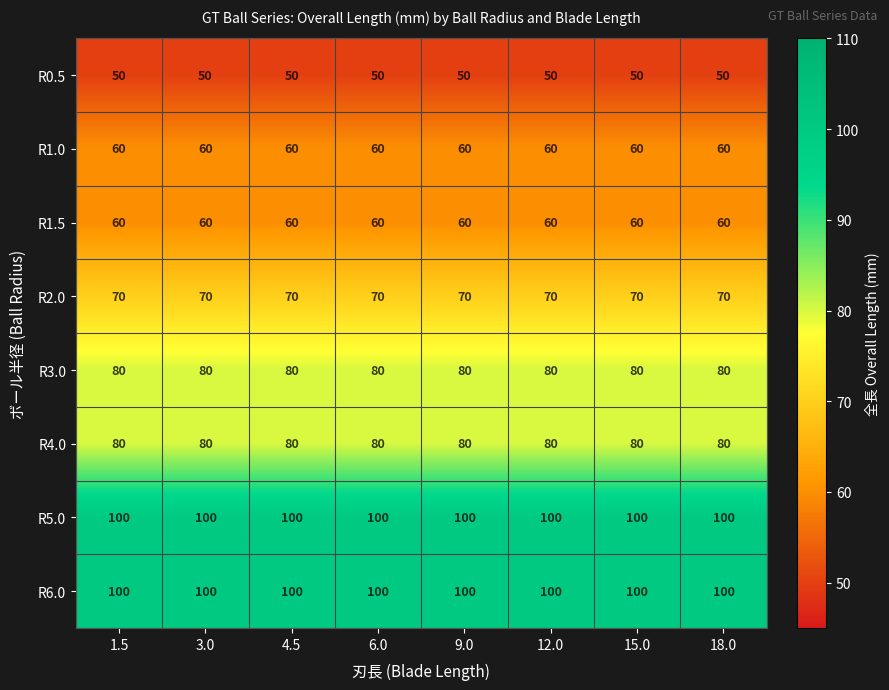

What value does the R1.0 series have at 3.0?

60